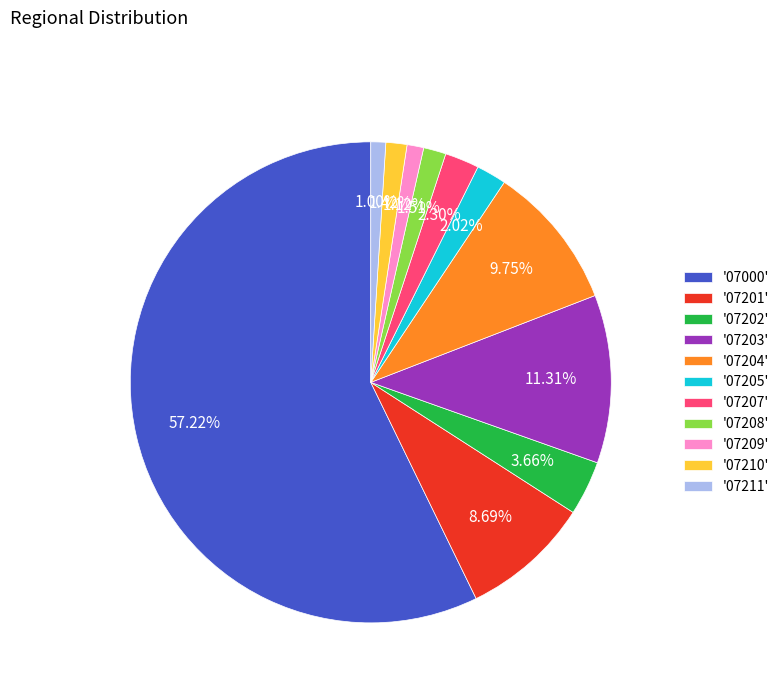

Between '07207' and '07203', which is larger?

'07203'